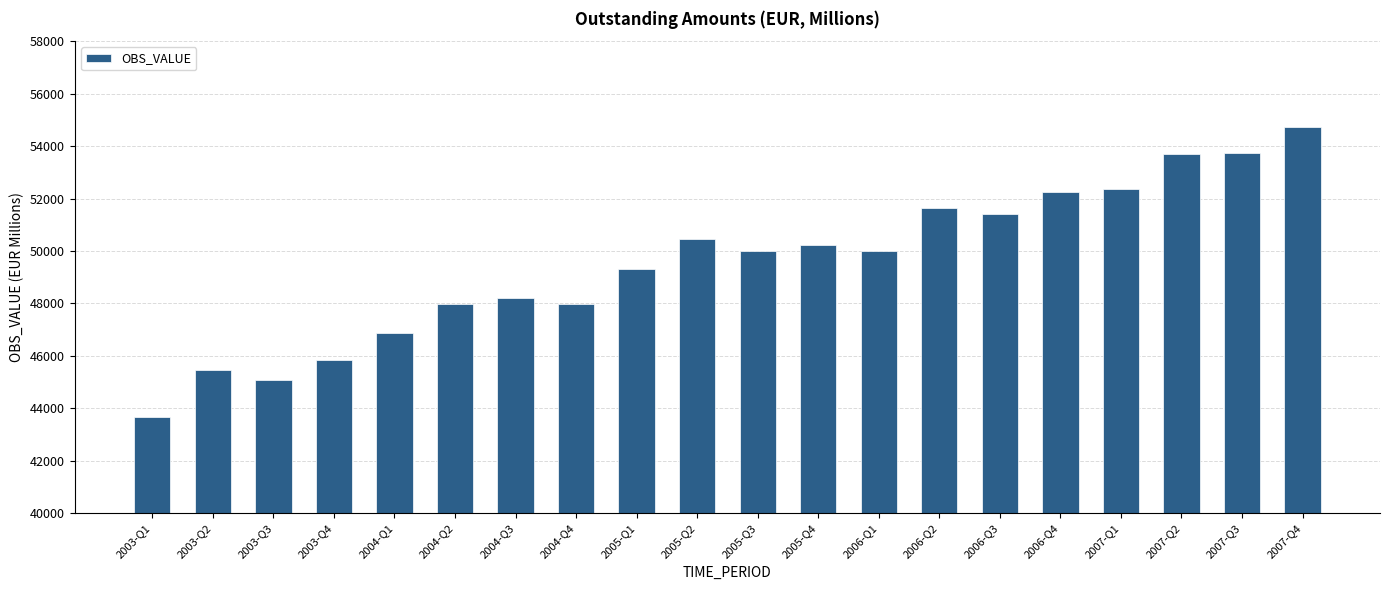

What is the difference between the second highest and minimum values?

10052